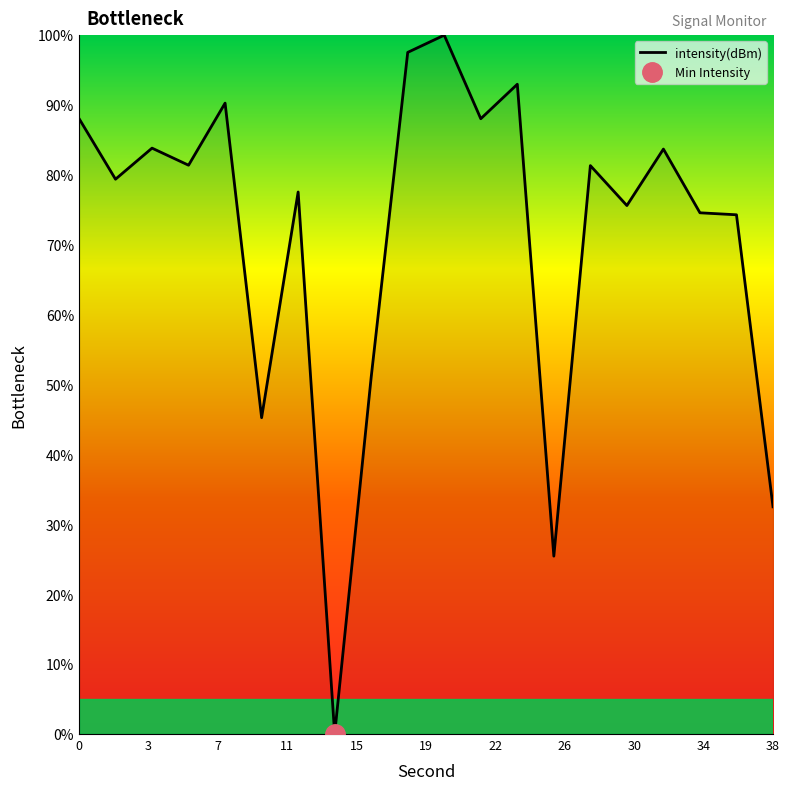

Where is the first local maximum?

4